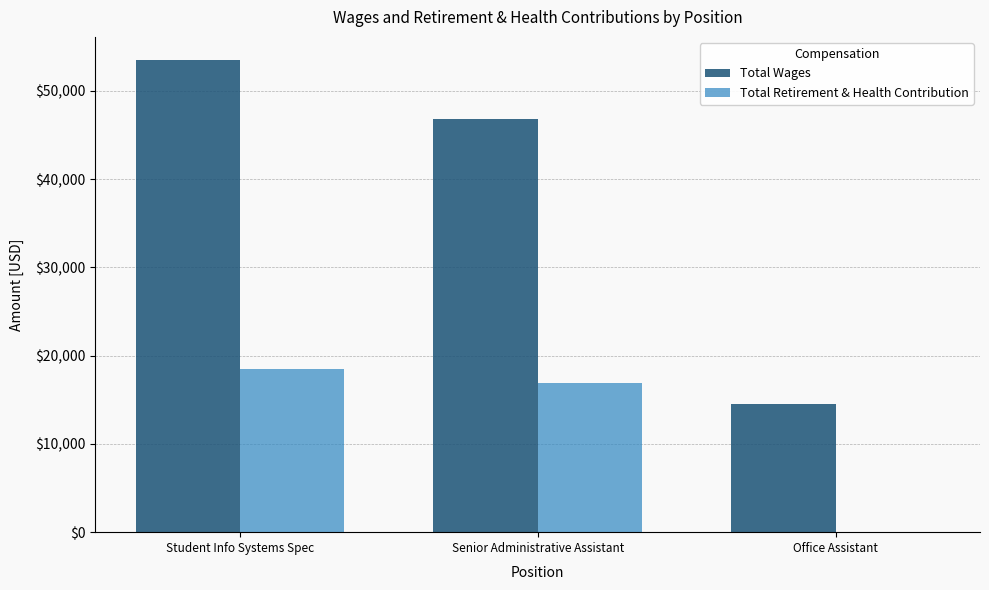

Between Student Info Systems Spec and Office Assistant, which series saw the biggest shift?

Total Wages